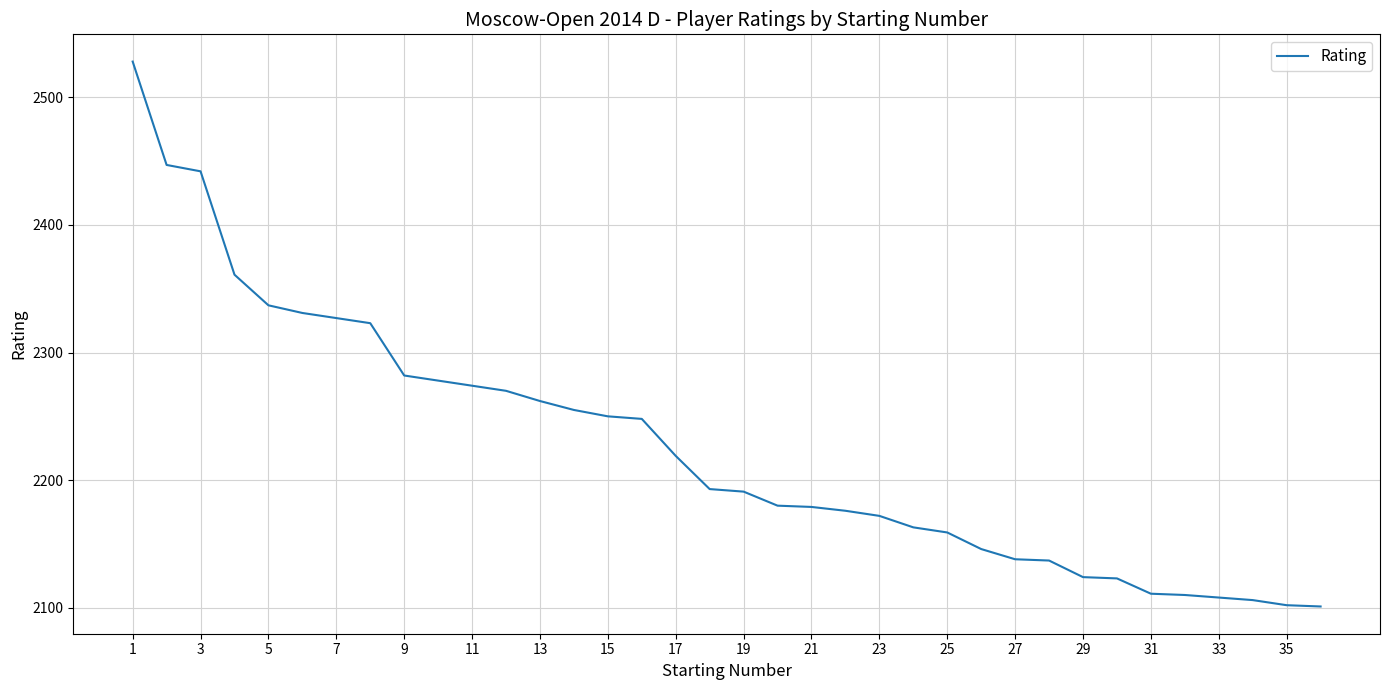

How many series are shown in this chart?

1